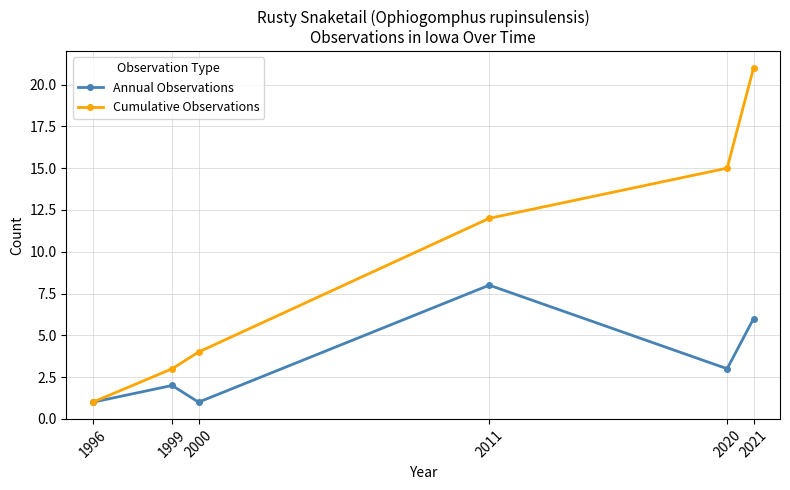

Reading left to right, extract all data points from this chart.

Annual Observations: 1996=1	1999=2	2000=1	2011=8	2020=3	2021=6
Cumulative Observations: 1996=1	1999=3	2000=4	2011=12	2020=15	2021=21